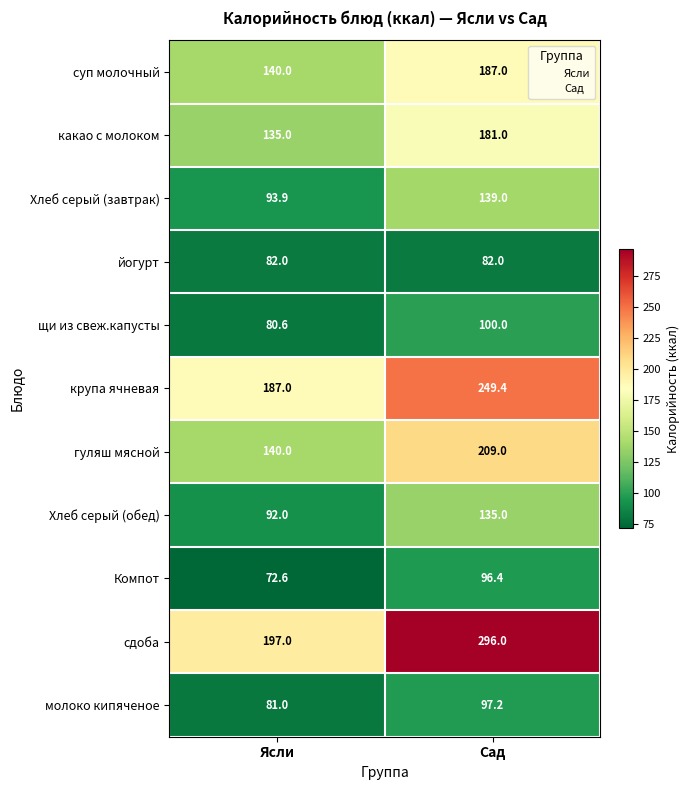

How many categories are shown in the chart?

2